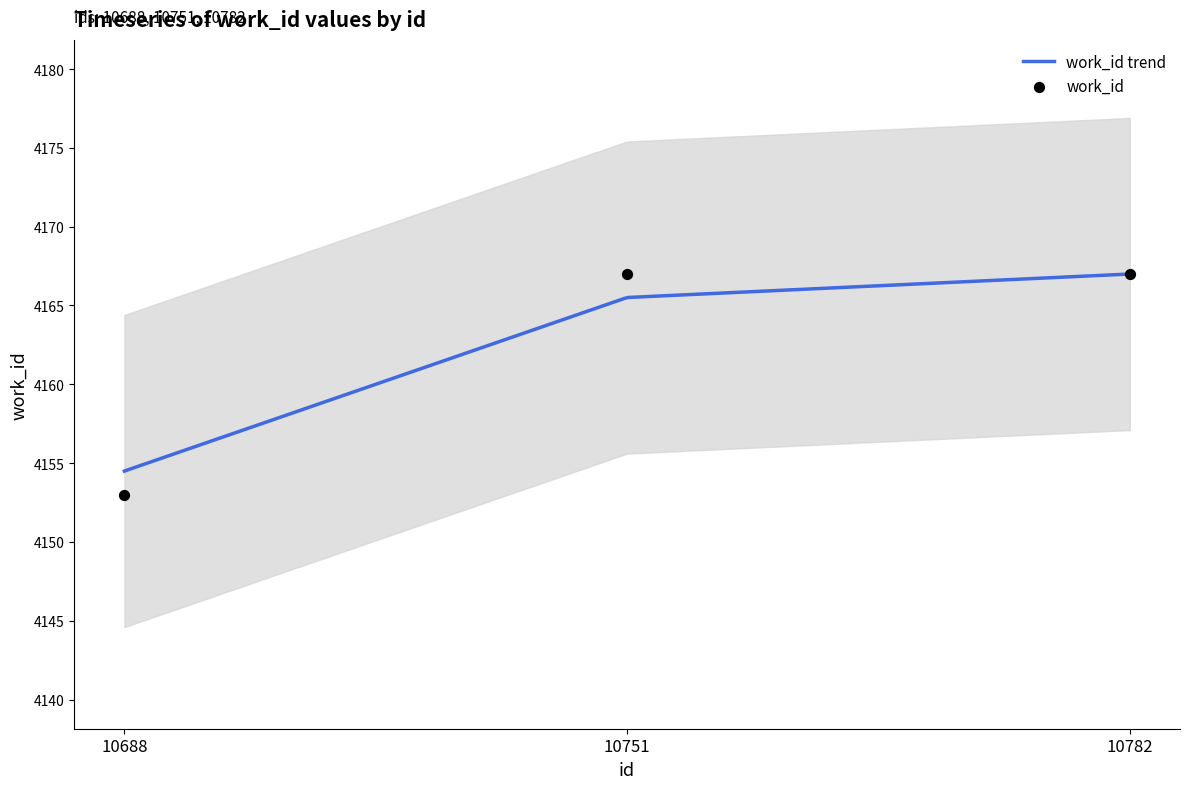

What is the change in value from 10688 to 10751?

+14